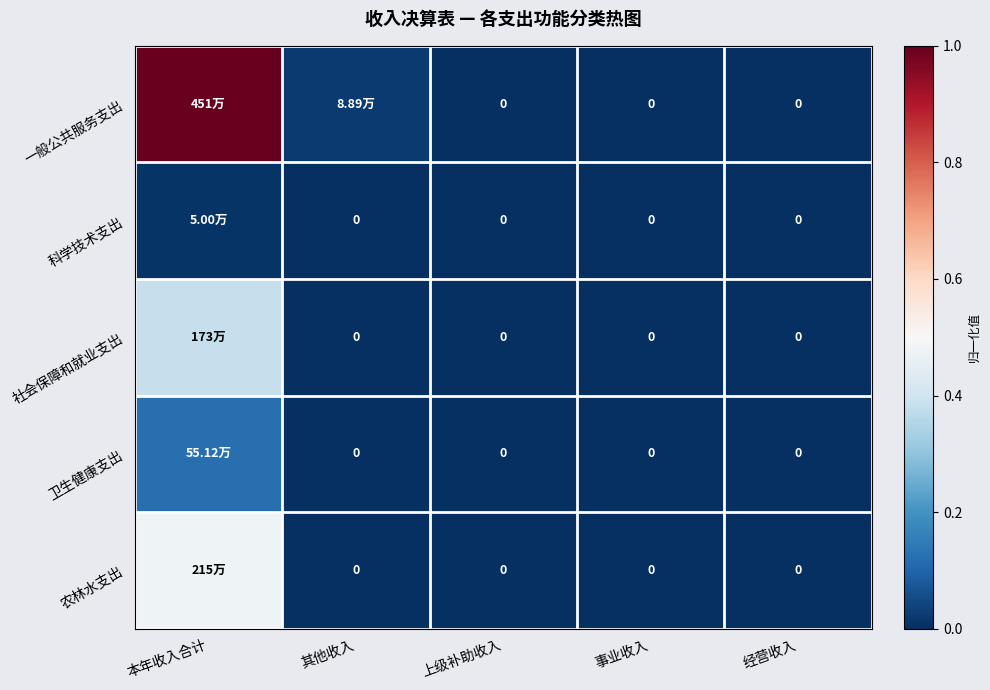

Is it true that 科学技术支出 equals 0.0 at 经营收入?

True